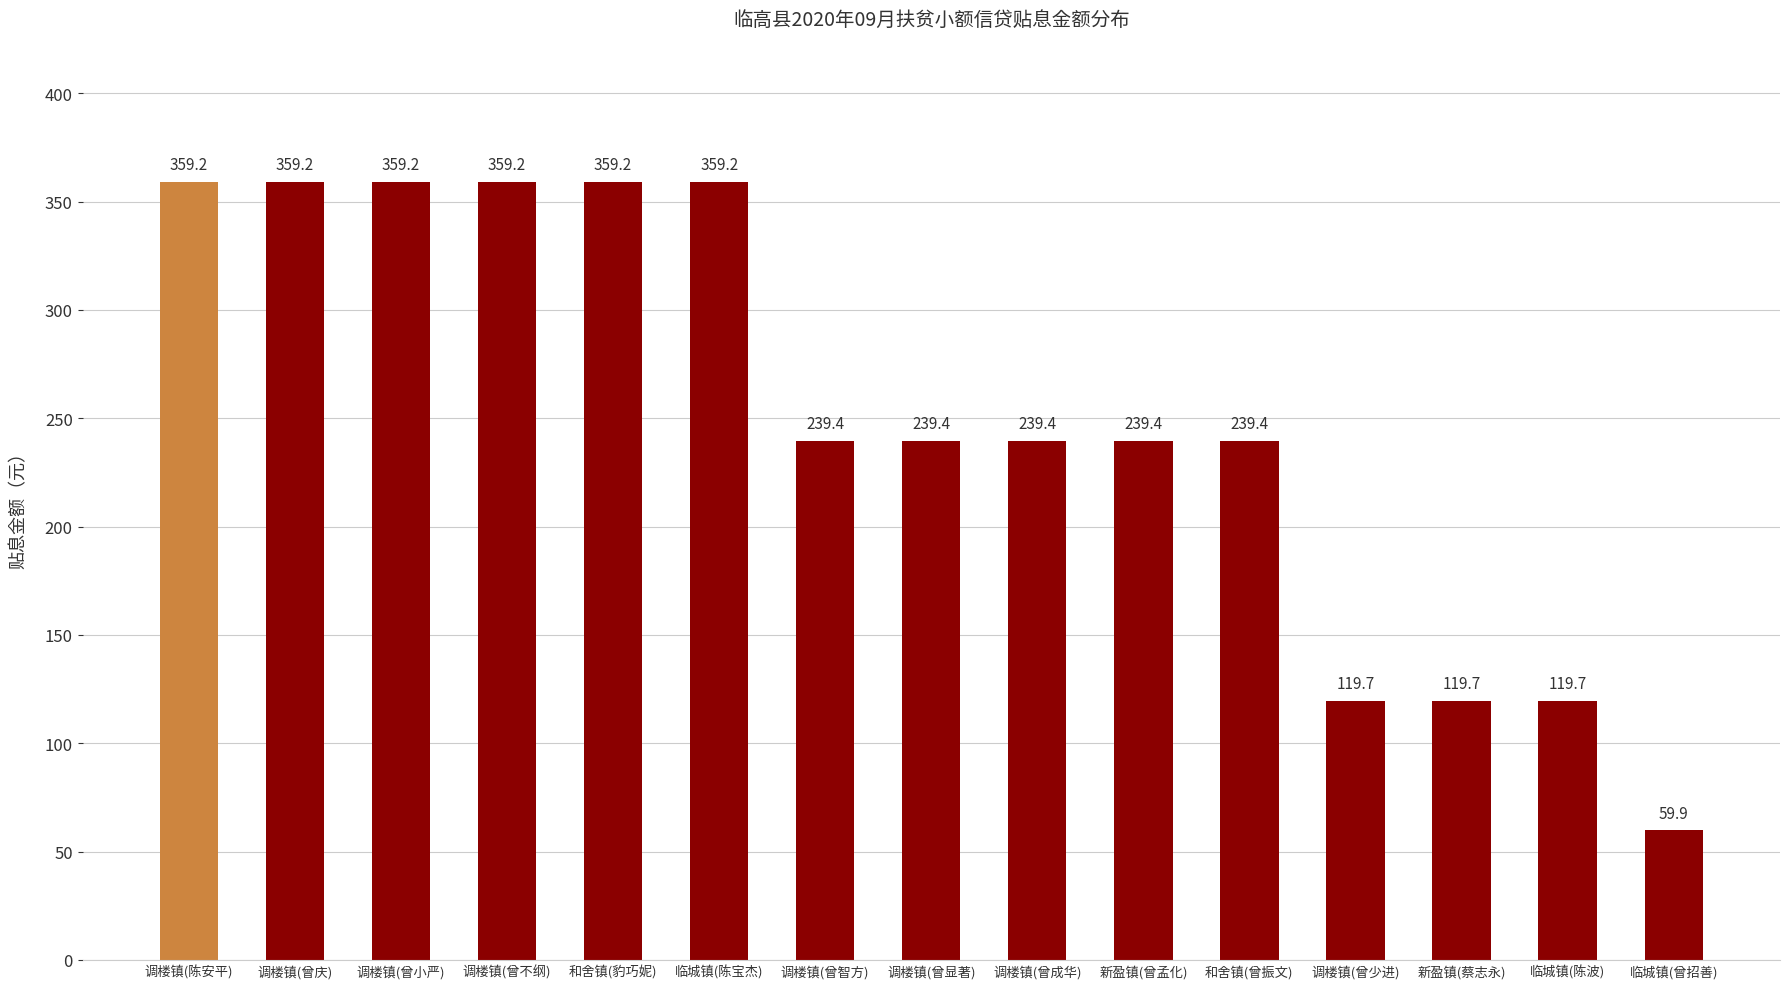

What position from the right is 和舍镇(豹巧妮)?

11